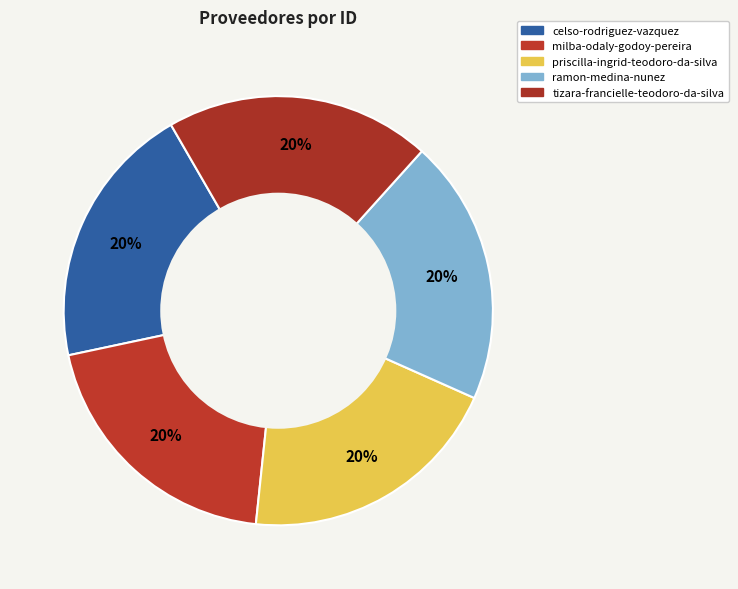

Which category has the biggest portion of the pie?

celso-rodriguez-vazquez